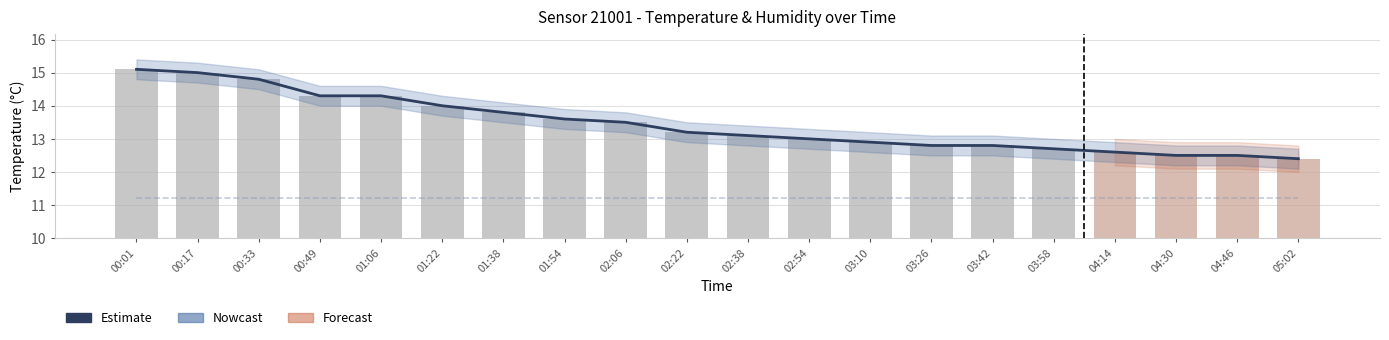

Rank the categories by humidity value from highest to lowest.

00:01, 00:17, 00:33, 00:49, 01:06, 01:22, 01:38, 01:54, 02:06, 02:22, 02:38, 02:54, 03:10, 03:26, 03:42, 03:58, 04:14, 04:30, 04:46, 05:02